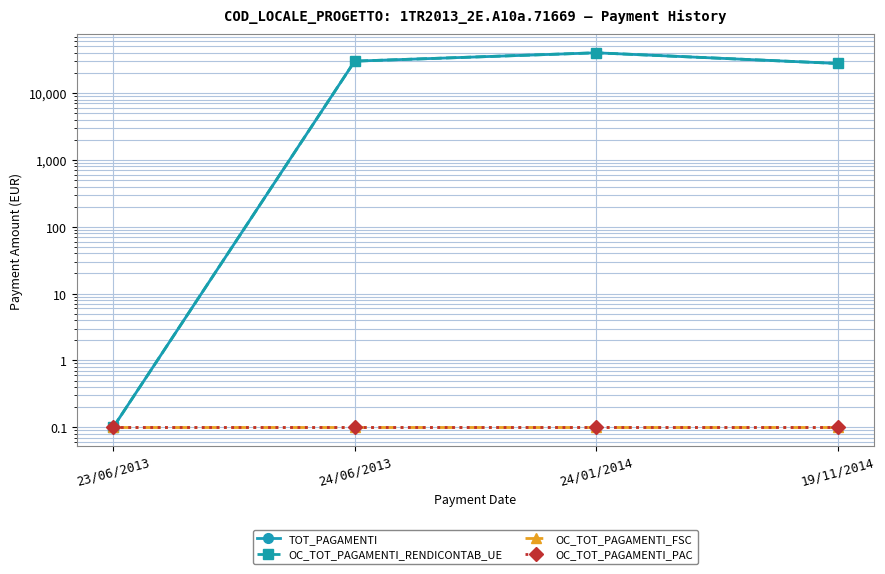

Reading left to right, transcribe all the data shown in this chart.

TOT_PAGAMENTI: 0.1	30044.8	40059.8	27745.0
OC_TOT_PAGAMENTI_RENDICONTAB_UE: 0.1	30044.8	40059.8	27745.0
OC_TOT_PAGAMENTI_FSC: 0.1	0.1	0.1	0.1
OC_TOT_PAGAMENTI_PAC: 0.1	0.1	0.1	0.1